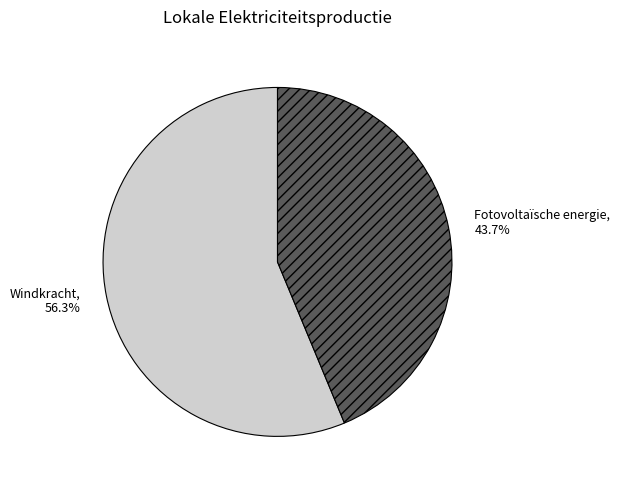

Is the sum of Windkracht and Fotovoltaïsche energie greater than half?

Yes